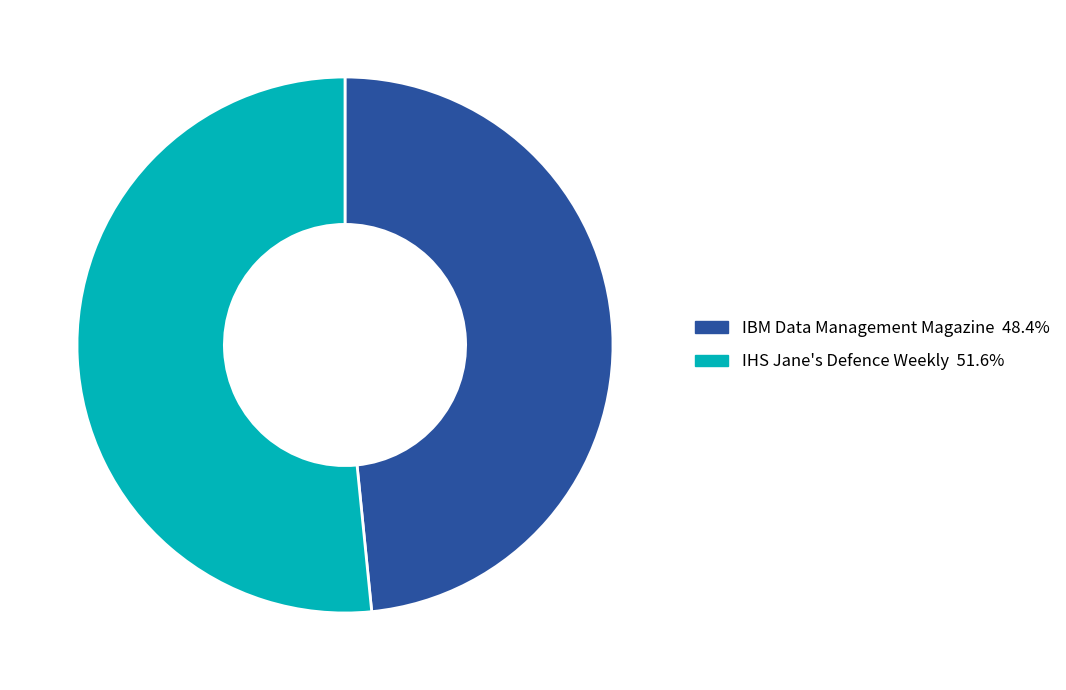

Count the number of slices in the pie.

2